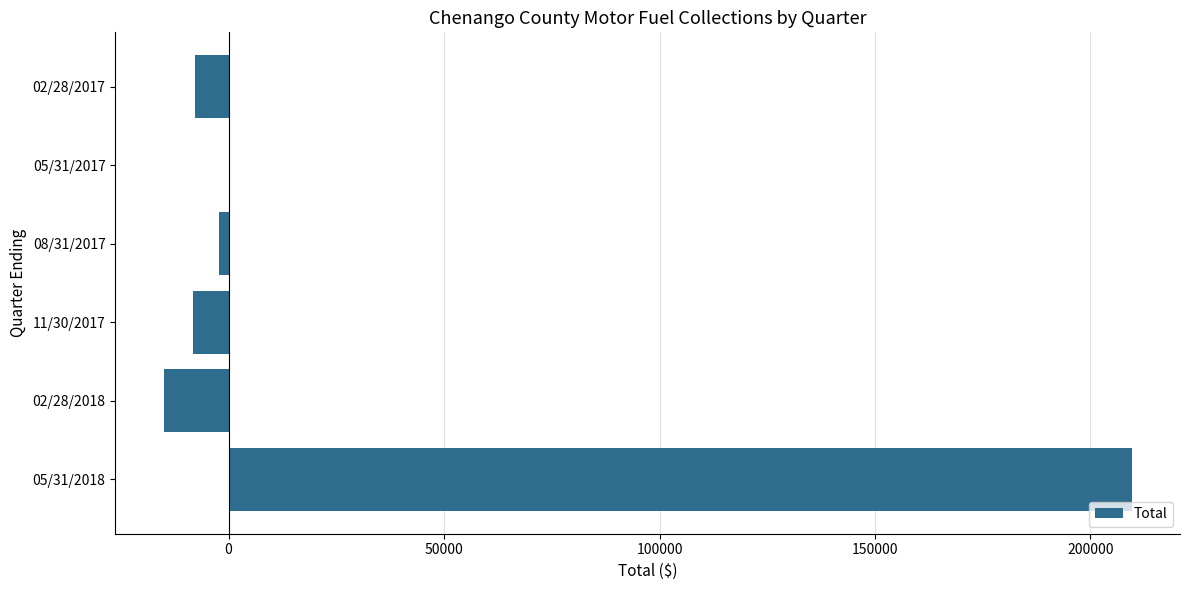

Is it true that the value at 02/28/2018 is -15064.6?

True